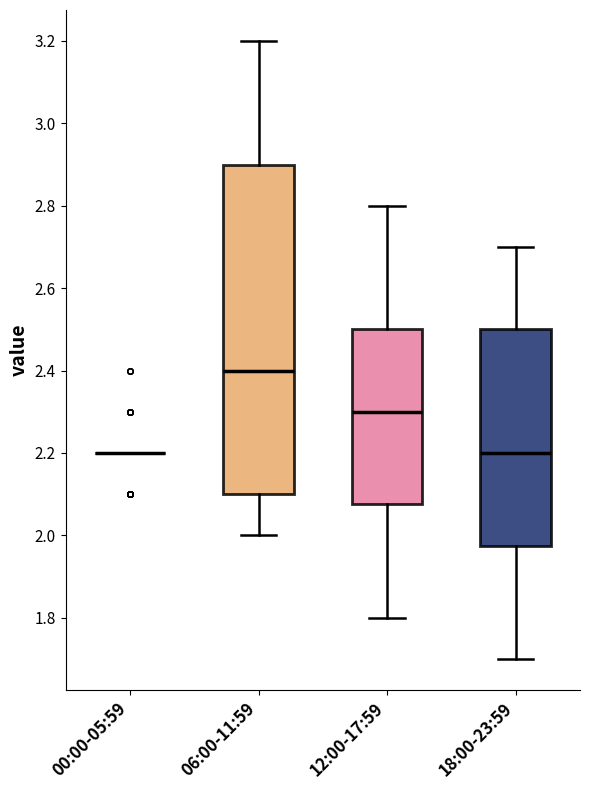

Reading left to right, transcribe this box plot: for each box, give where its median line is, the range the box spans, and where its two whiskers end, as read against the y-axis. The values are not printed on the chart, so give them approximately, as read against the axis.

00:00-05:59: box collapsed to a line at 2.20, whiskers 2.20 to 2.20
06:00-11:59: median 2.40, box 2.10 to 2.90, whiskers 2.00 to 3.20
12:00-17:59: median 2.30, box 2.08 to 2.50, whiskers 1.80 to 2.80
18:00-23:59: median 2.20, box 1.98 to 2.50, whiskers 1.70 to 2.70